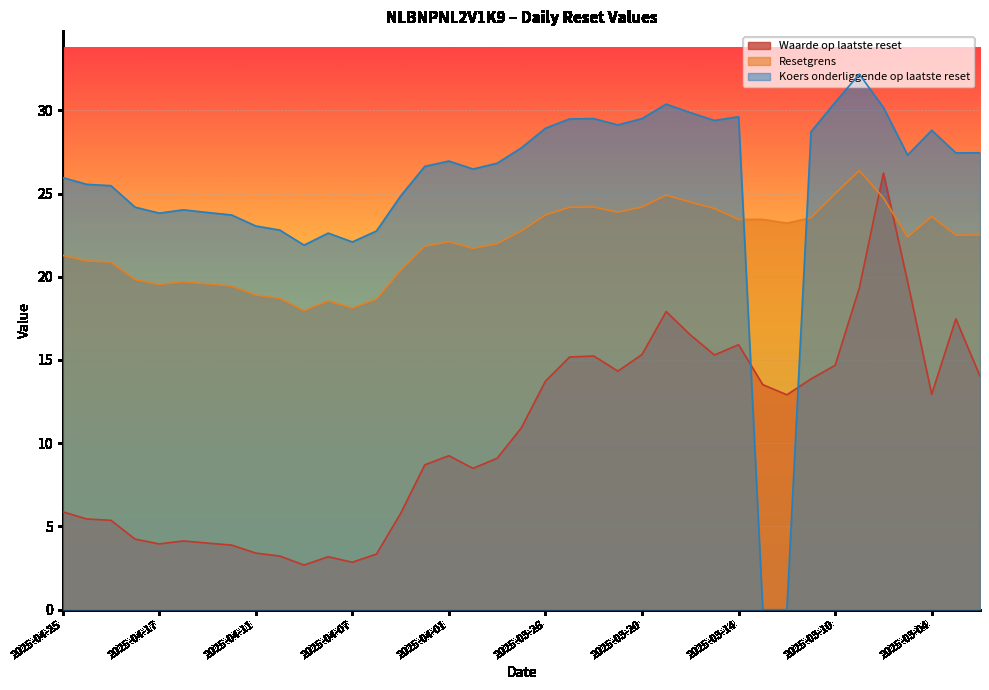

Where does the Waarde op laatste reset series first go above 10?

2025-03-27